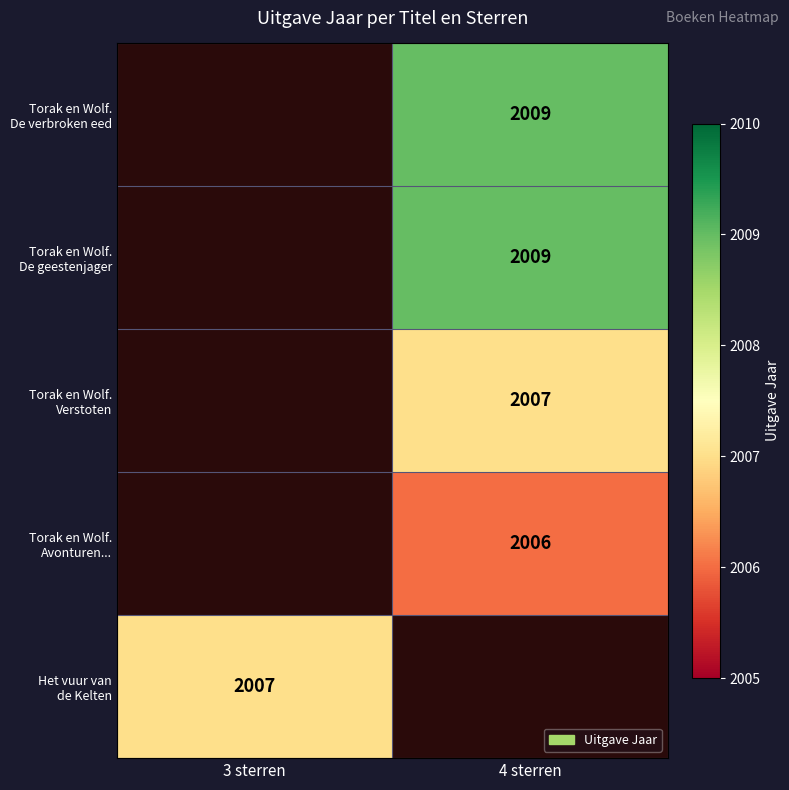

Which category has the highest value across all series?

4 sterren